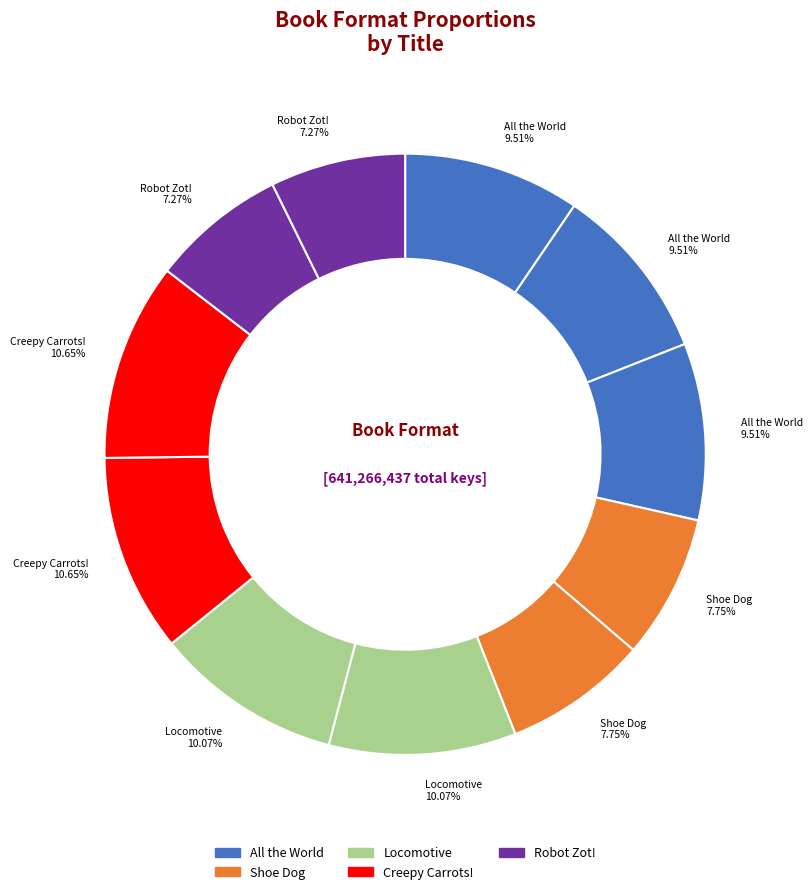

How many slices are in this pie chart?

11